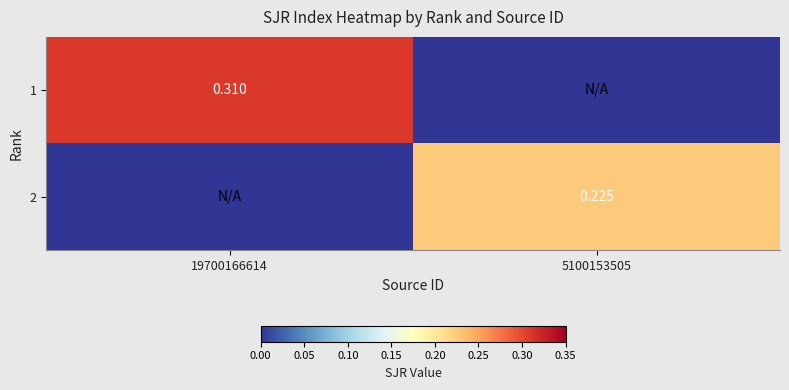

True or false: 2 has a value of 0.2 at 5100153505.

True